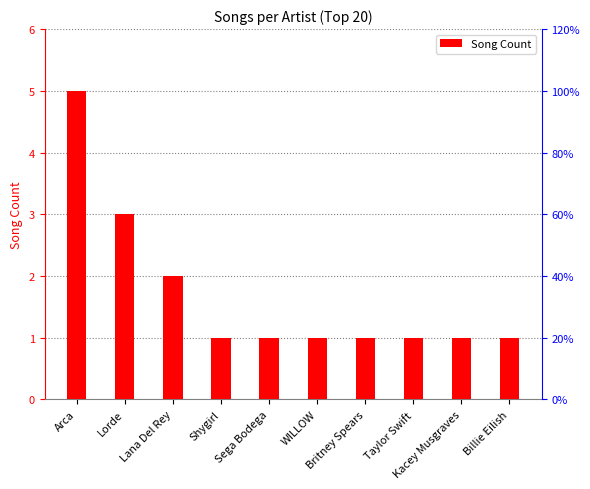

What is the ratio of the value at WILLOW to the value at Taylor Swift?

1.0